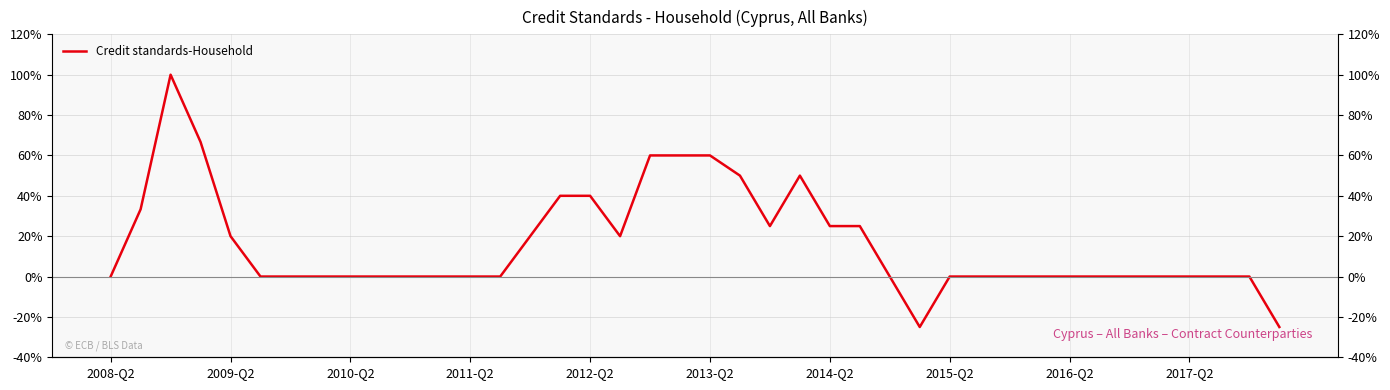

True or false: there are more than 2 points higher than both neighbors.

False